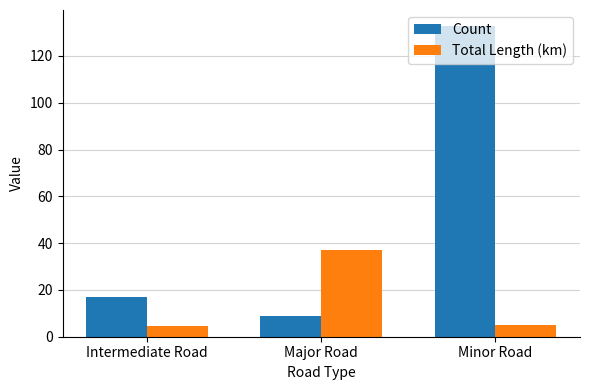

The Total Length (km) series shows 37.3 at Major Road. True or false?

True